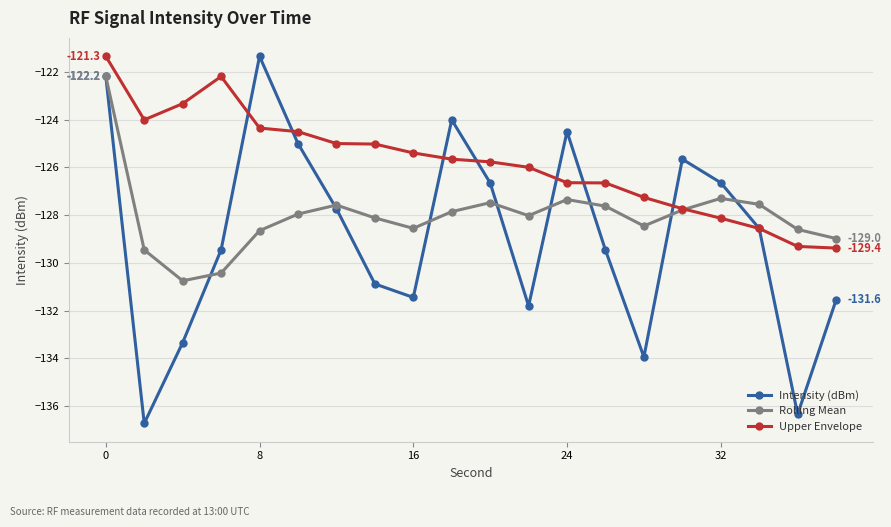

What is the lowest value of the Rolling Mean series?

-130.8